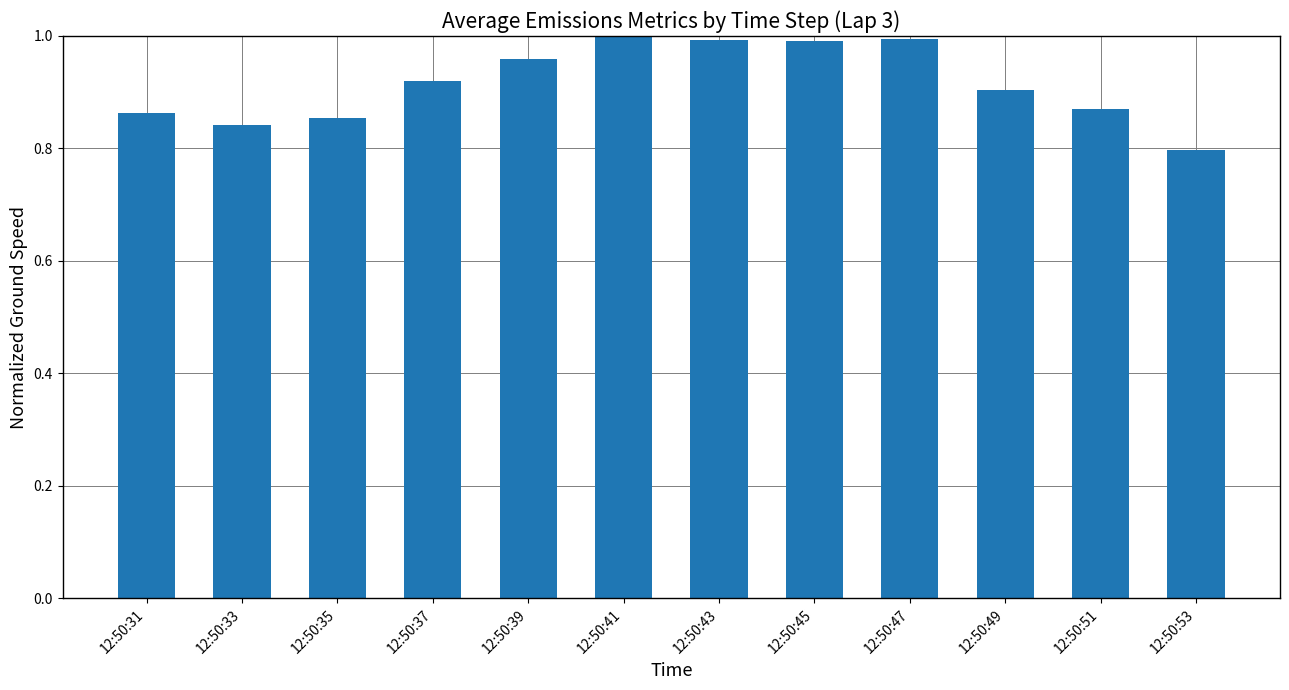

At which label is the value closest to 0?

12:50:53